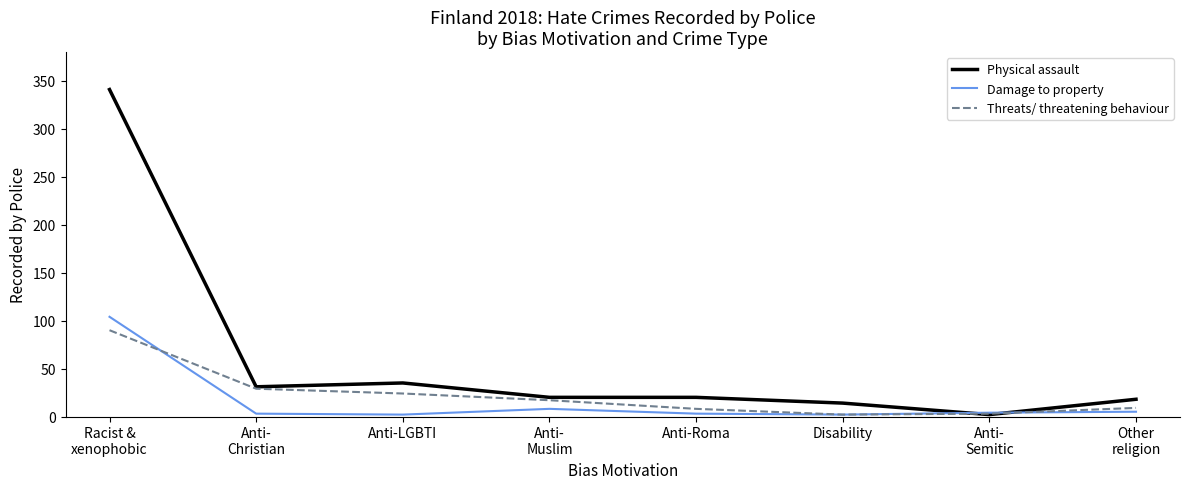

After their last crossing, which series has the higher values: Damage to property or Threats/ threatening behaviour?

Threats/ threatening behaviour